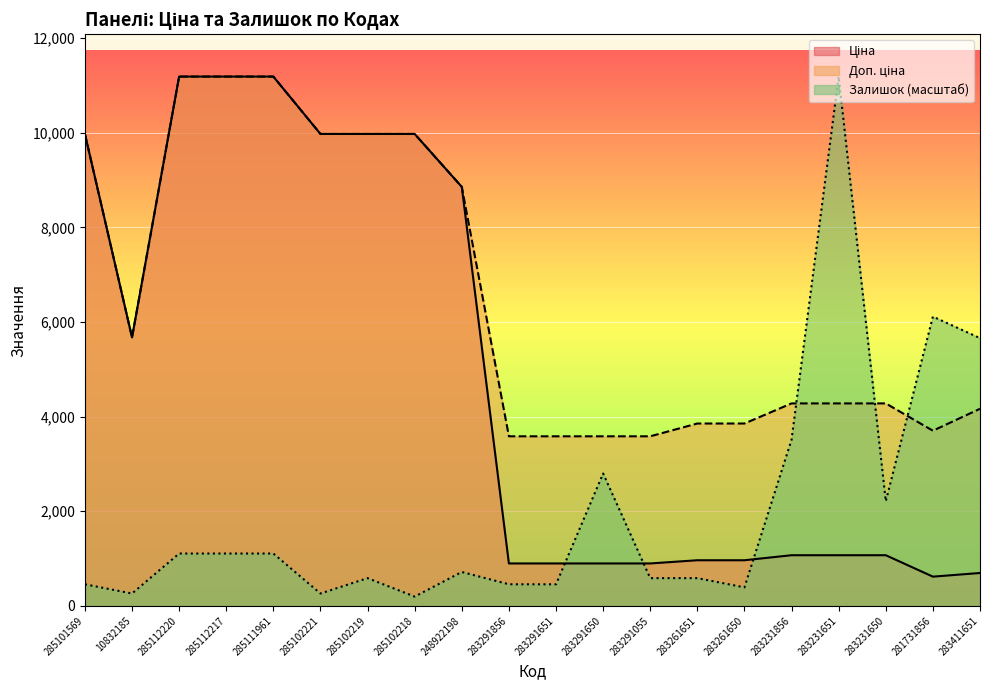

List the labels in order of Ціна value, smallest first.

281731856, 283411651, 283291856, 283291651, 283291650, 283291055, 283261651, 283261650, 283231856, 283231651, 283231650, 10832185, 248922198, 285101569, 285102221, 285102219, 285102218, 285112220, 285112217, 285111961